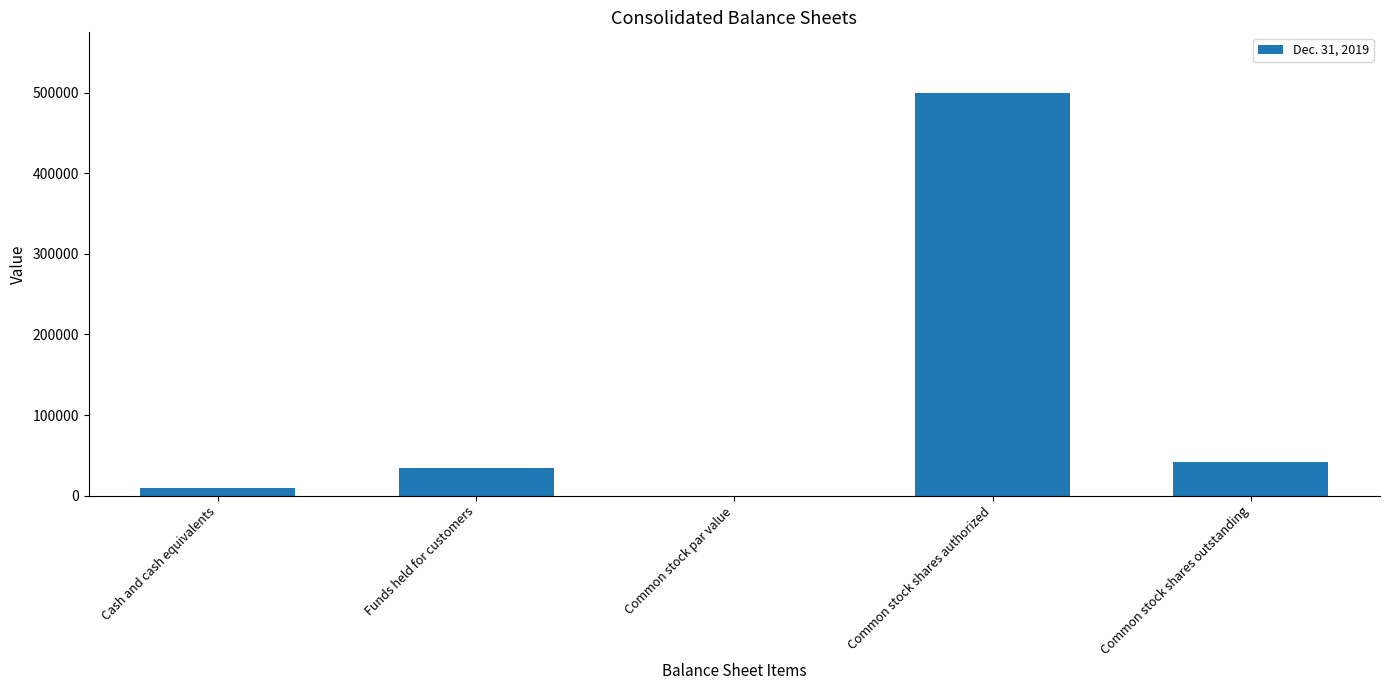

Reading right to left, transcribe all the data shown in this chart.

Common stock shares outstanding=42126	Common stock shares authorized=500000	Common stock par value=1	Funds held for customers=34450	Cash and cash equivalents=9713